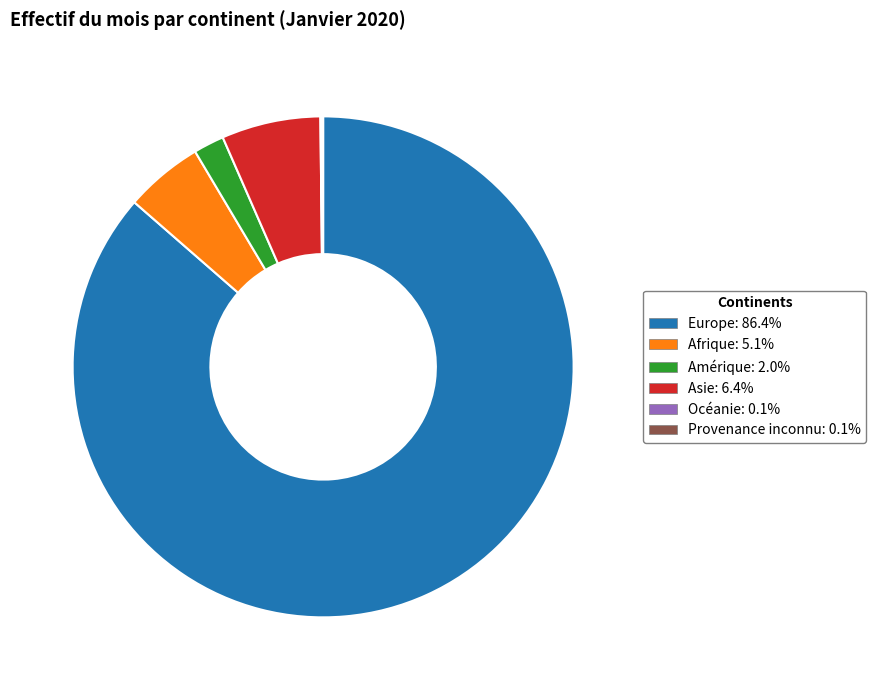

Between Amérique and Asie, which is larger?

Asie